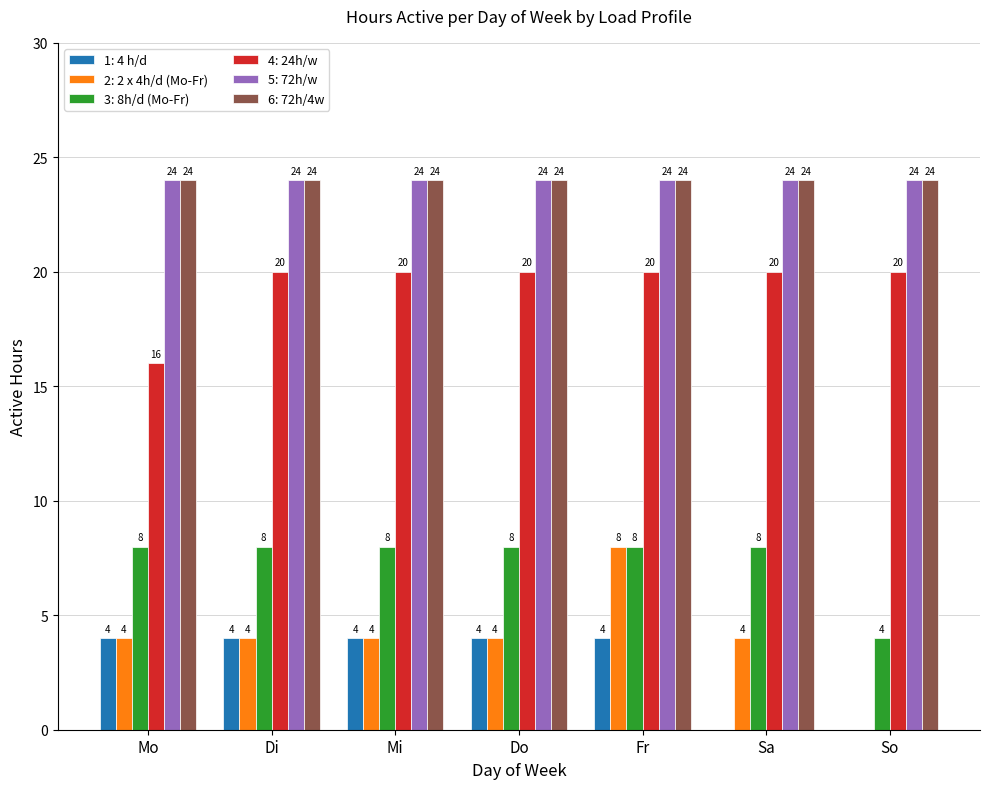

Are the bars grouped side by side (vs. stacked)?

Yes